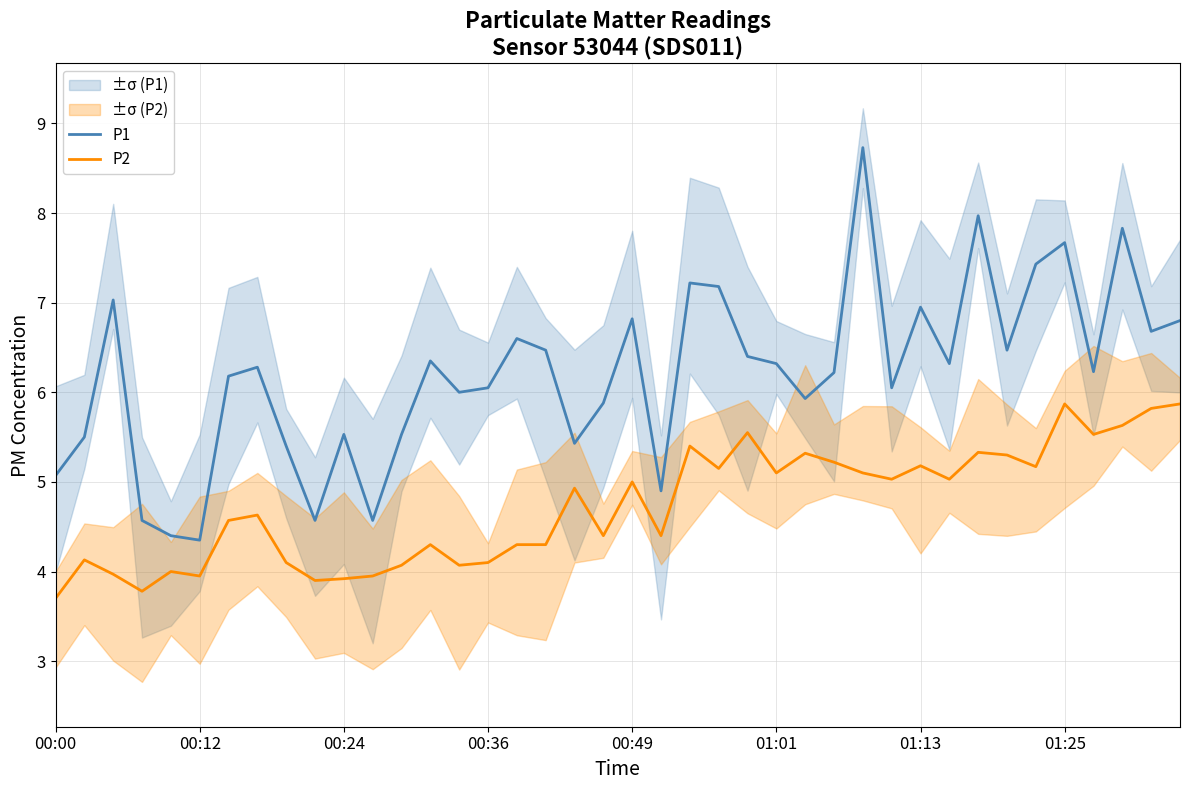

True or false: P1 has a value of 6.8 at 00:49.

True